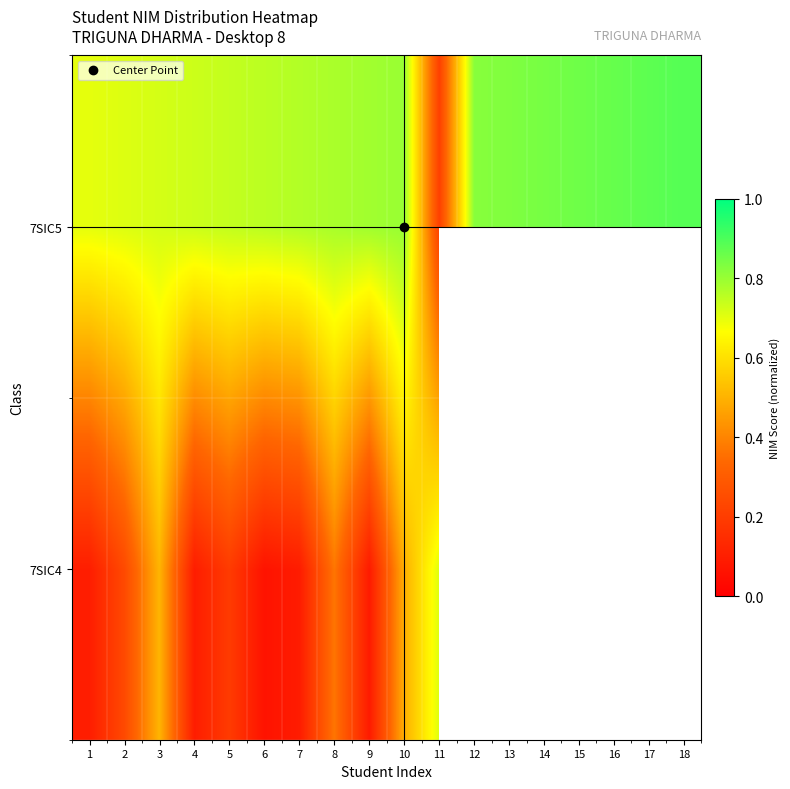

List the series in order of their overall mean, lowest first.

7SIC4, 7SIC5